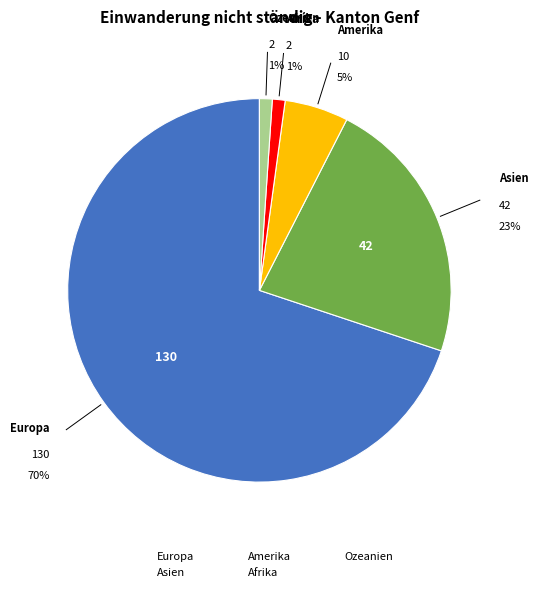

Does Ozeanien account for over 50% of the chart?

No